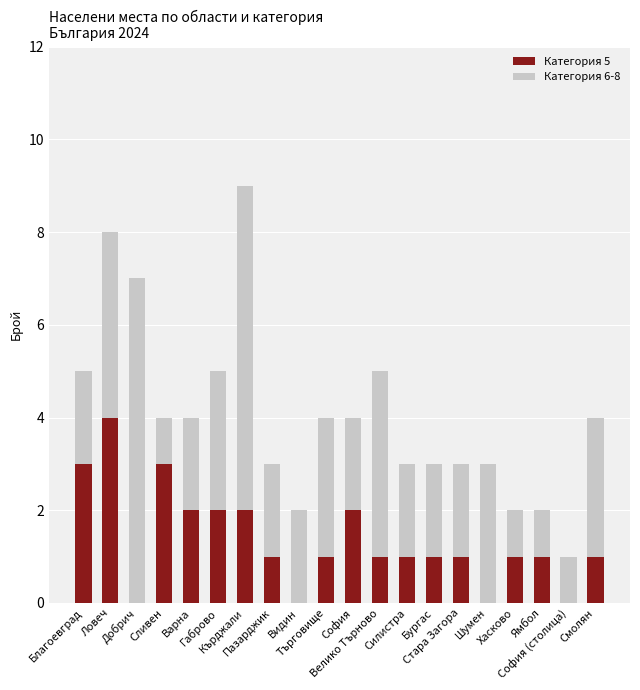

What is the maximum value for Категория 5?

4